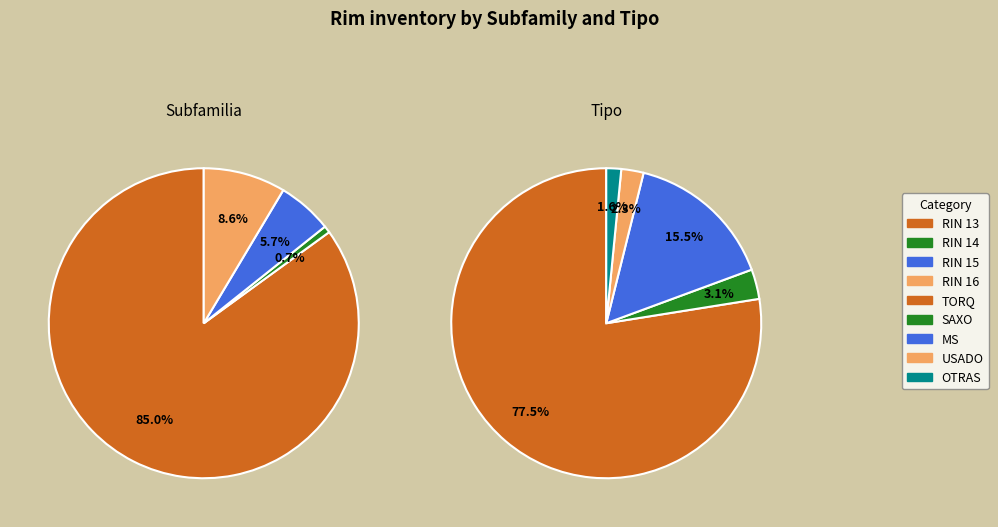

Does RIN 17 account for over 50% of the chart?

No